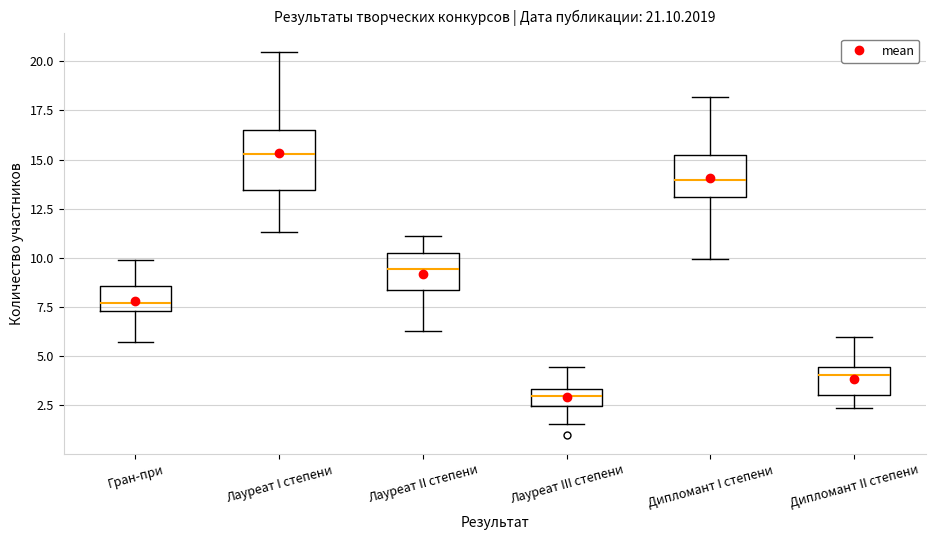

Which box has the lowest median line?

Лауреат III степени